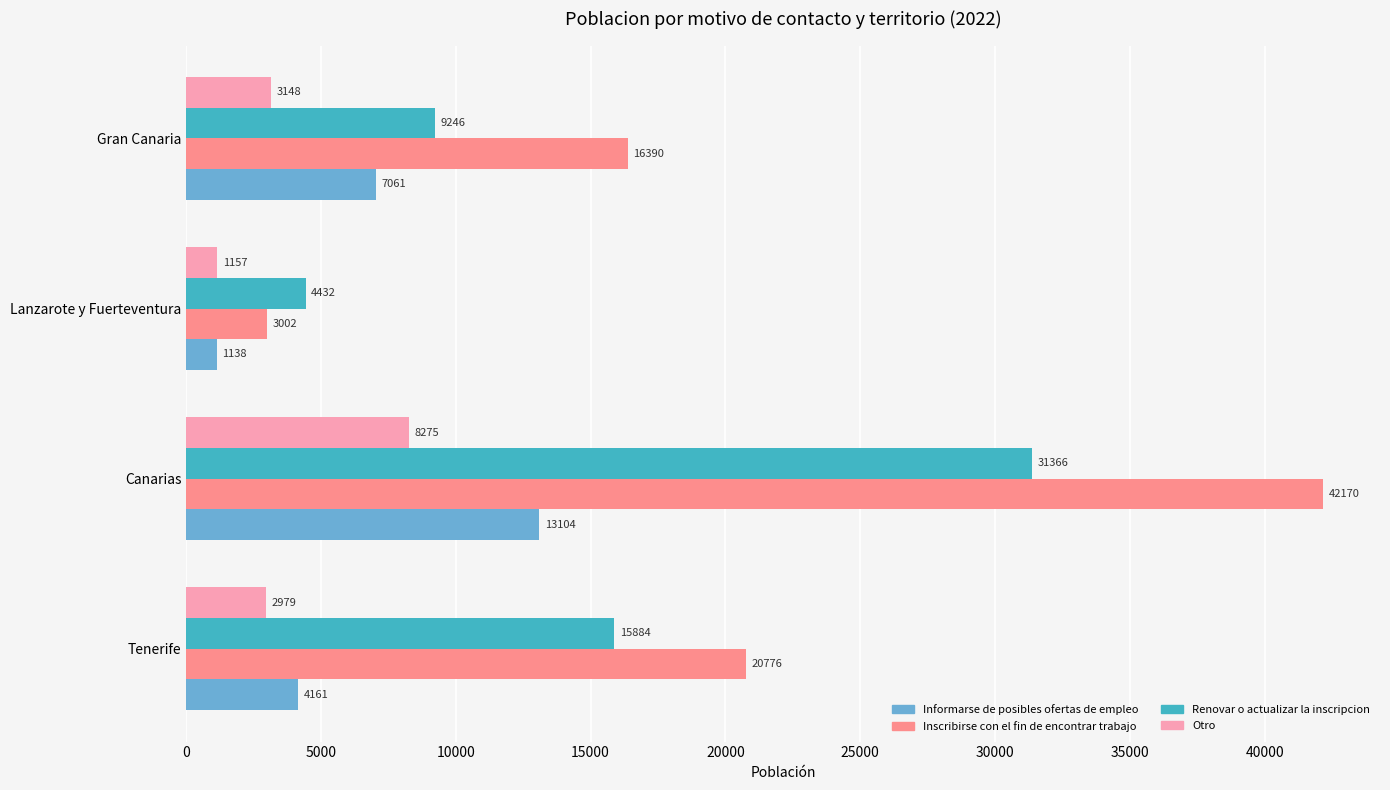

How many data points in Informarse de posibles ofertas de empleo are less than 7061?

2